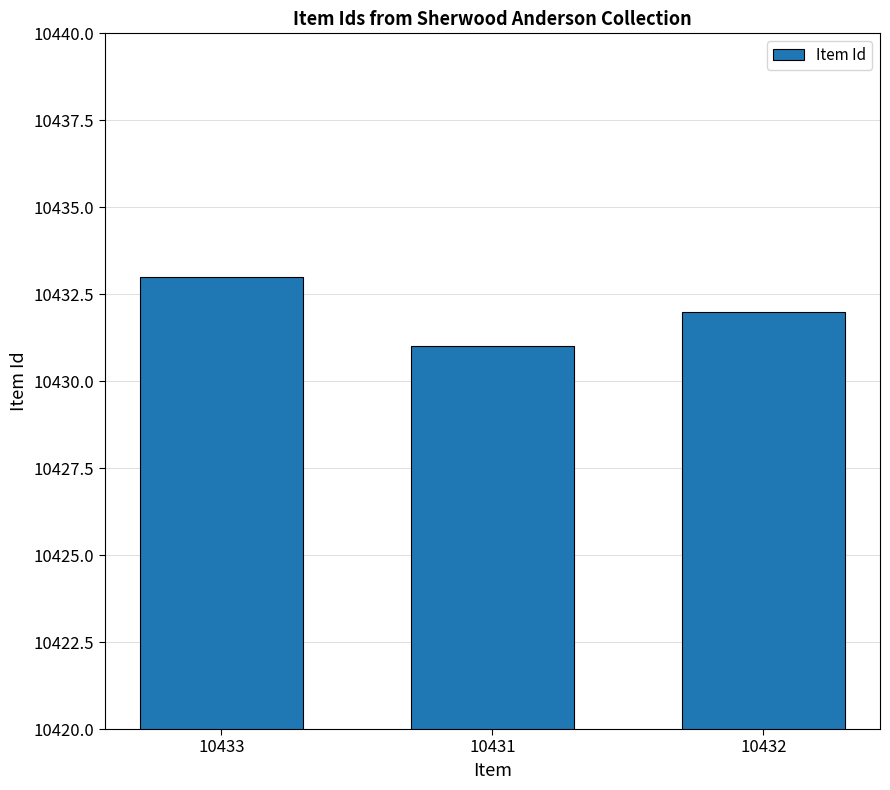

True or false: the data shows 6052 at 10431.

False